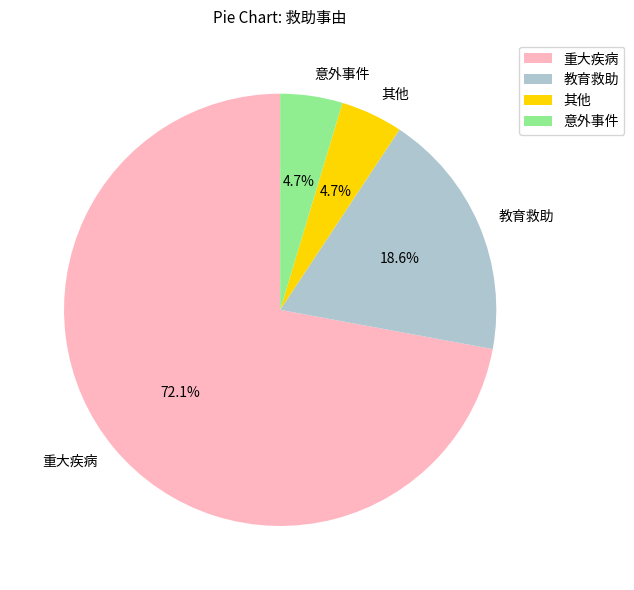

Which slice represents more than half of the pie?

重大疾病